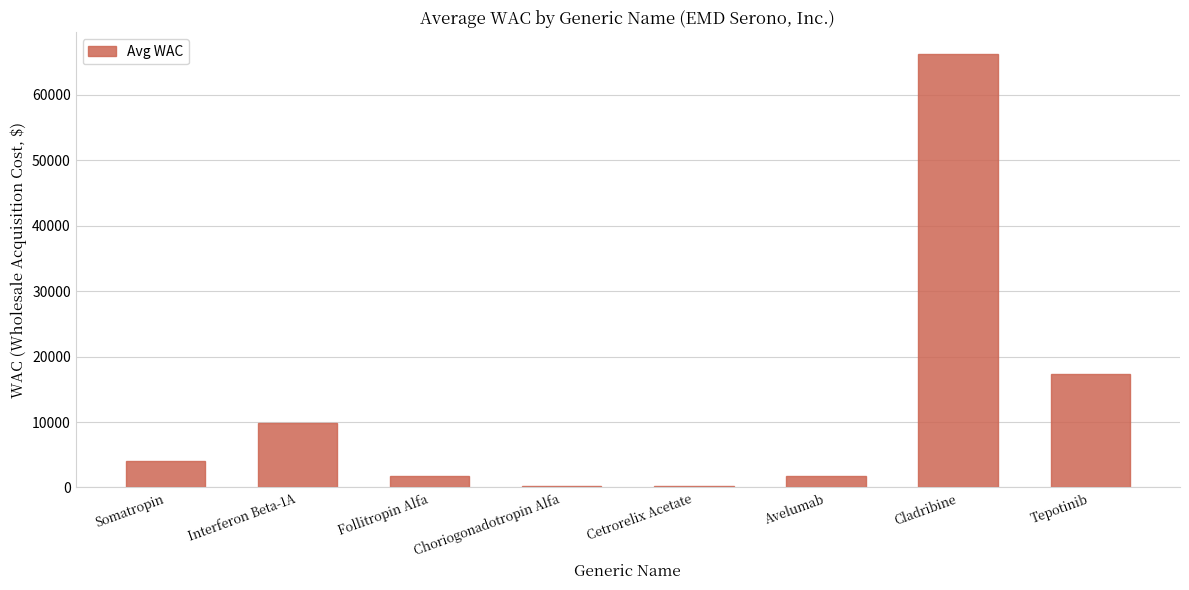

How many data points does each series have?

8